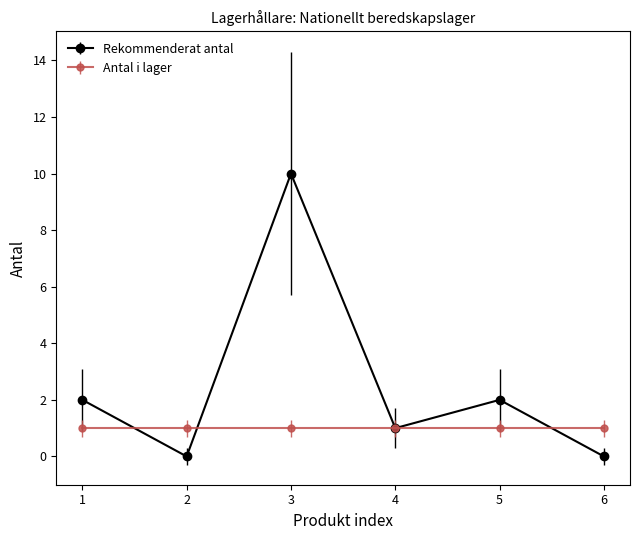

Which series has the largest range (max minus min)?

Rekommenderat antal